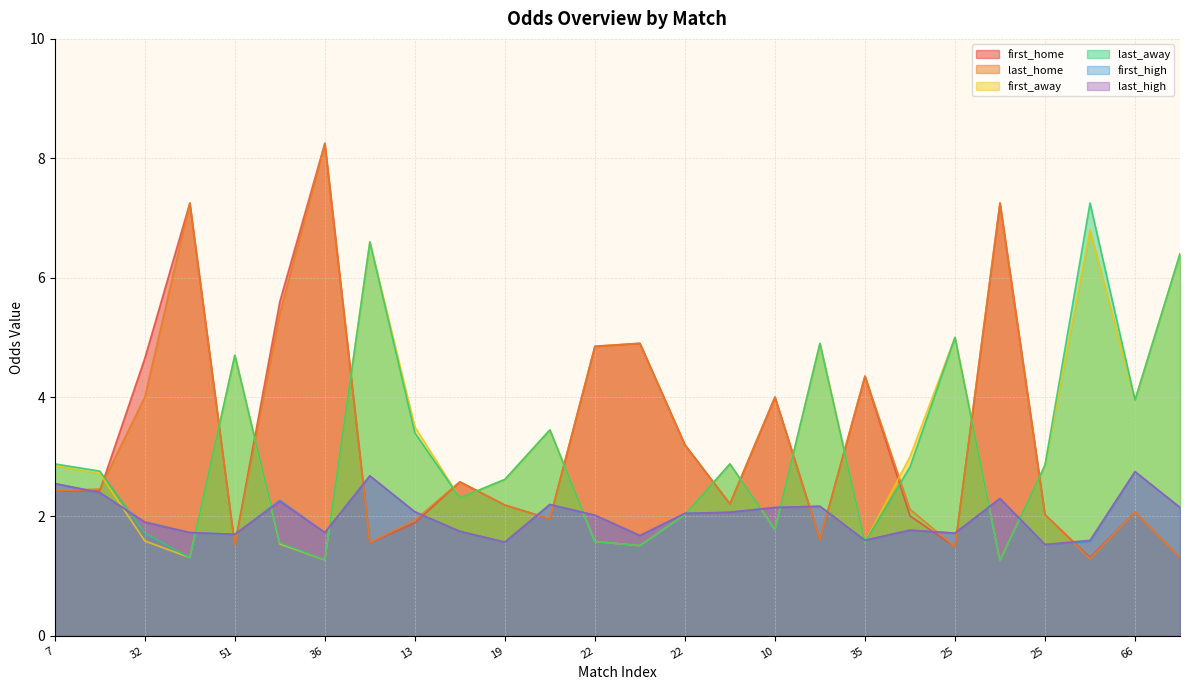

Which category has the highest value in the last_high series?

66